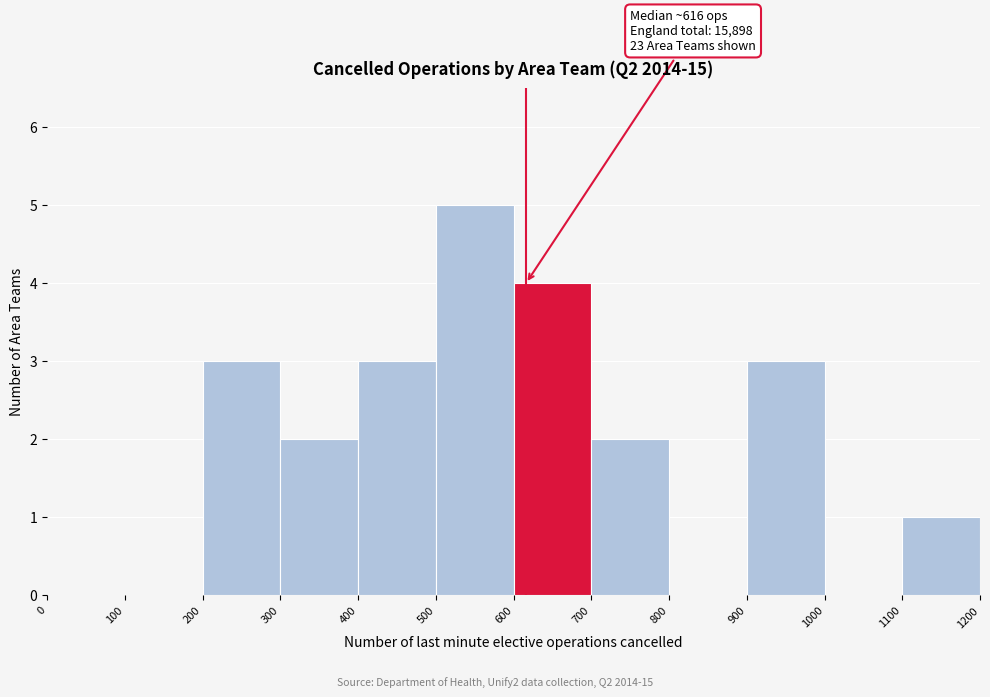

Over which range of the x-axis is the bar tallest?

500 to 600